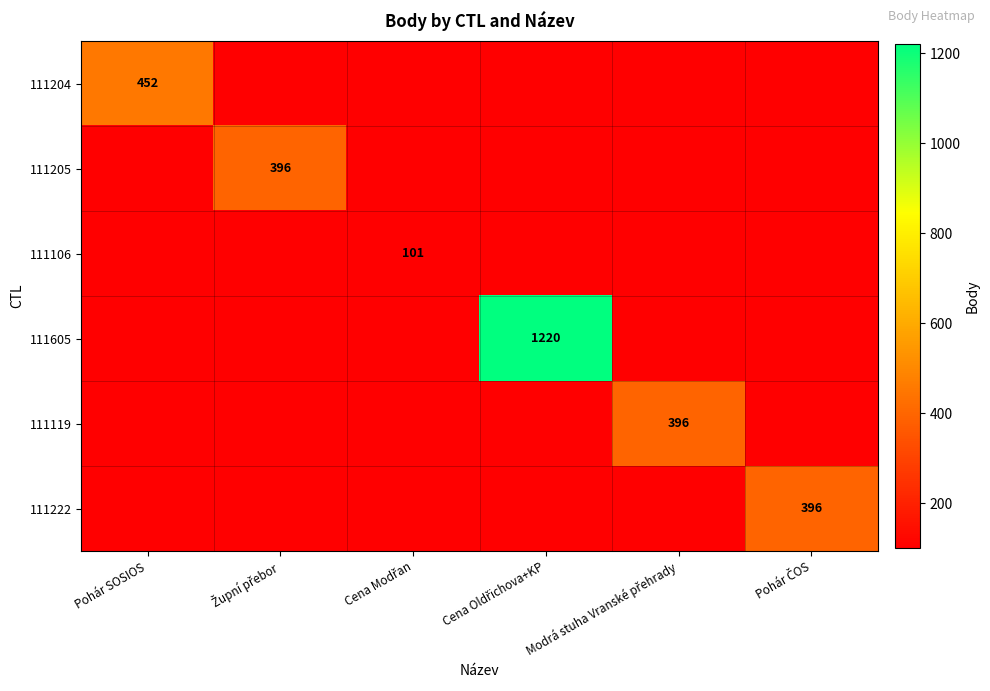

The 111204 series shows 792 at Pohár SOSIOS. True or false?

False